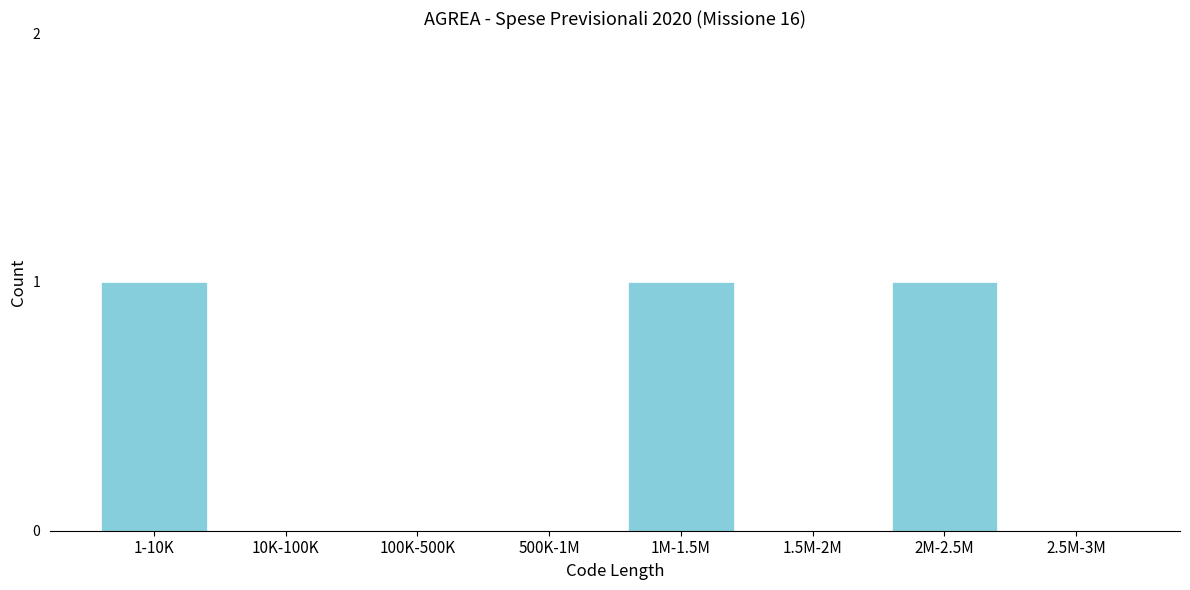

Reading left to right, what are all the values shown in this chart?

1-10K=1	10K-100K=0	100K-500K=0	500K-1M=0	1M-1.5M=1	1.5M-2M=0	2M-2.5M=1	2.5M-3M=0